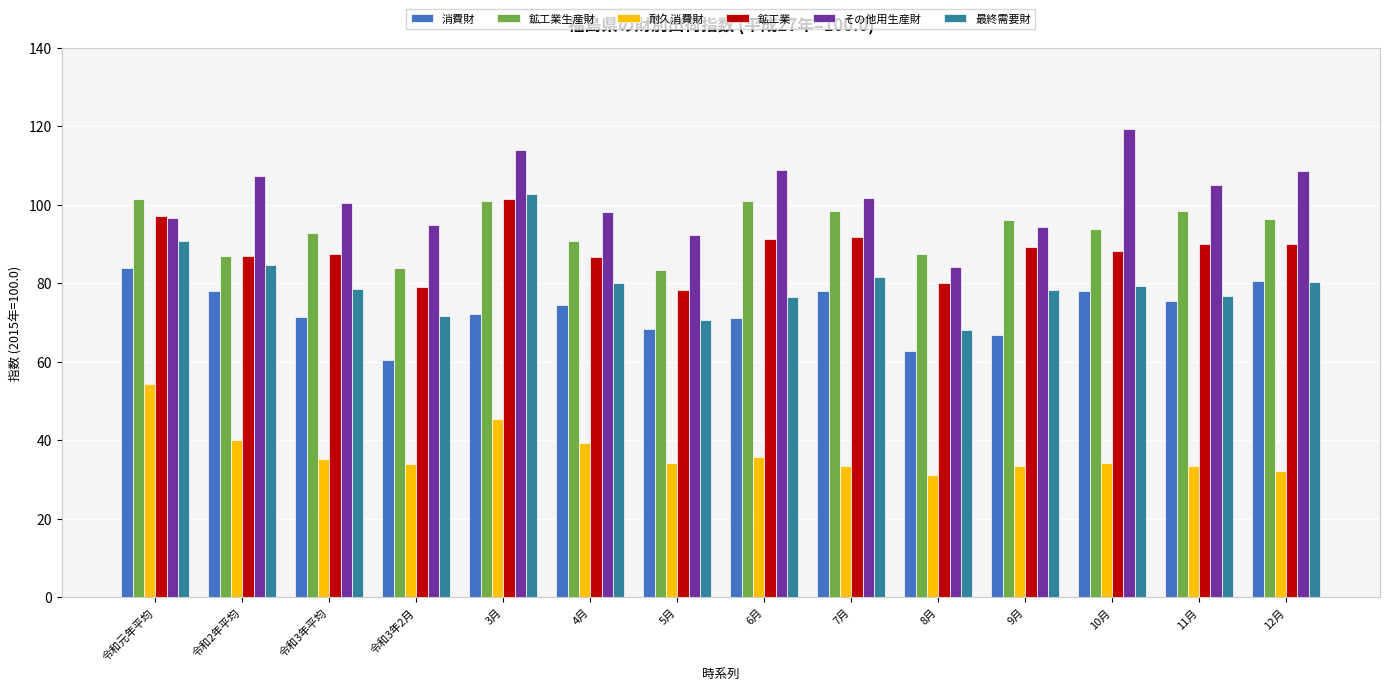

What is the average value of the 耐久消費財 series?

36.8